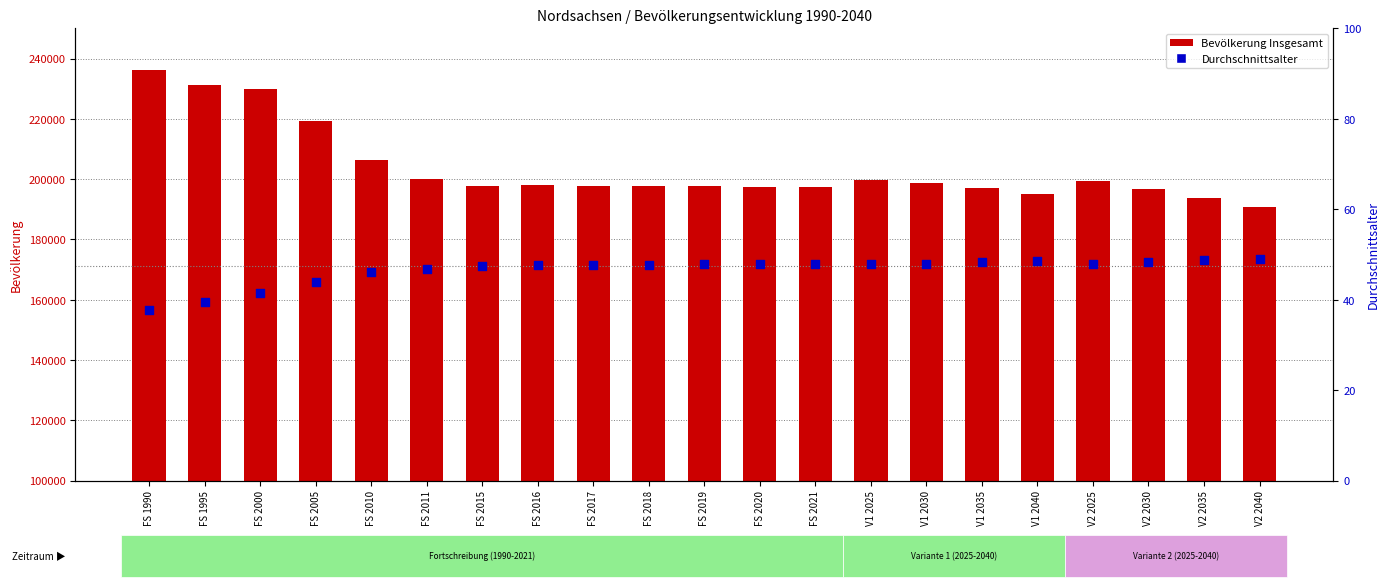

Which series contains the lowest Y value?

Durchschnittsalter